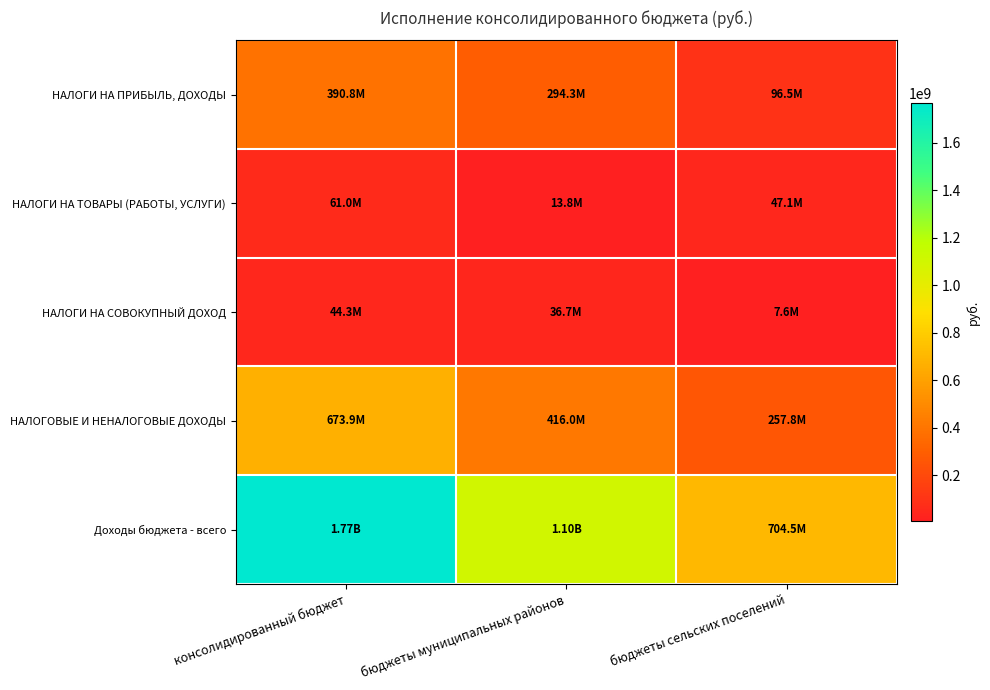

Count the number of data series in this chart.

5